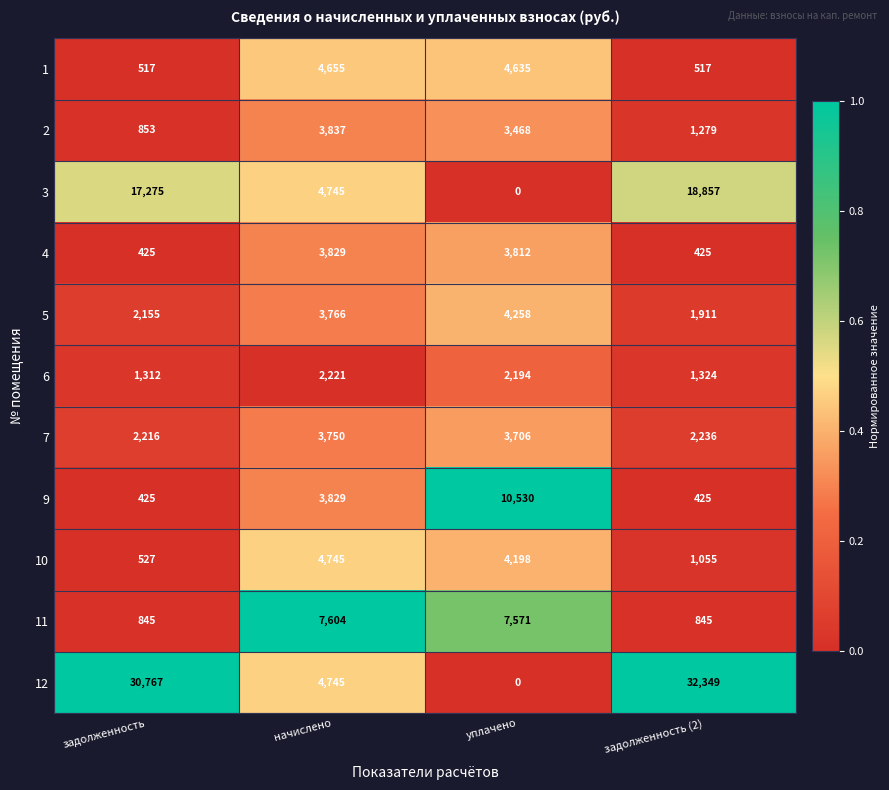

At how many categories does at least one series exceed 0?

4